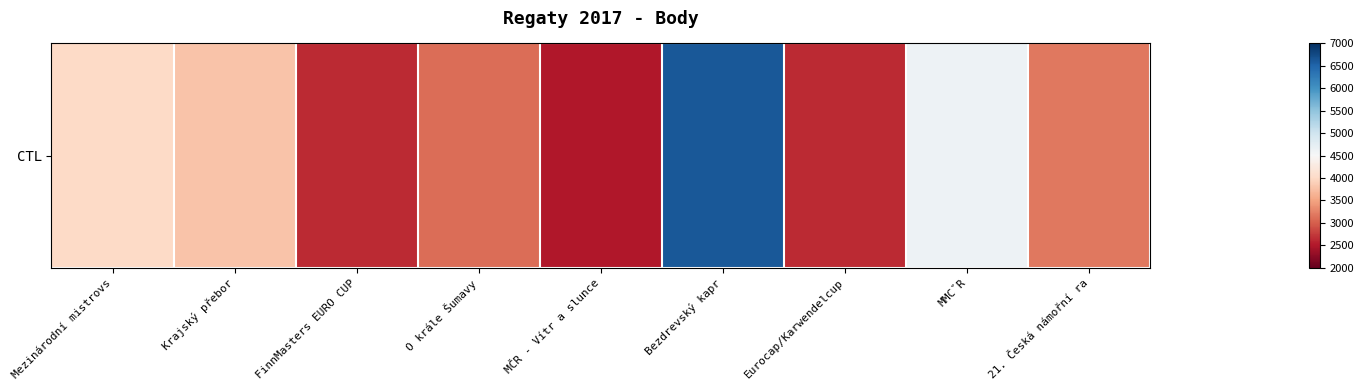

Read the value at 21. Česká námořní ra, to the nearest 10.

3190